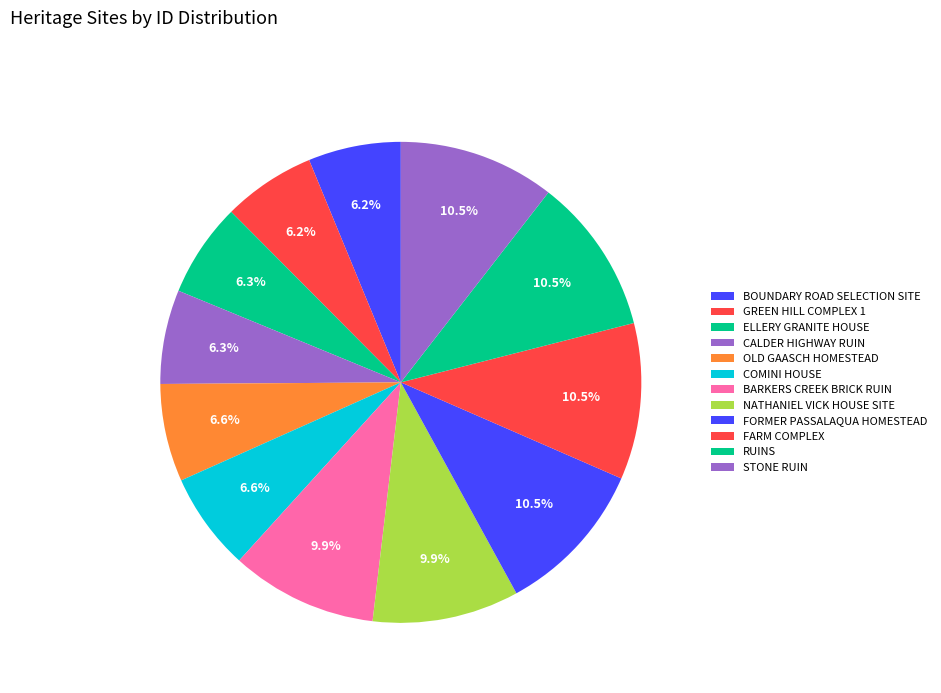

How many segments does this pie chart have?

12